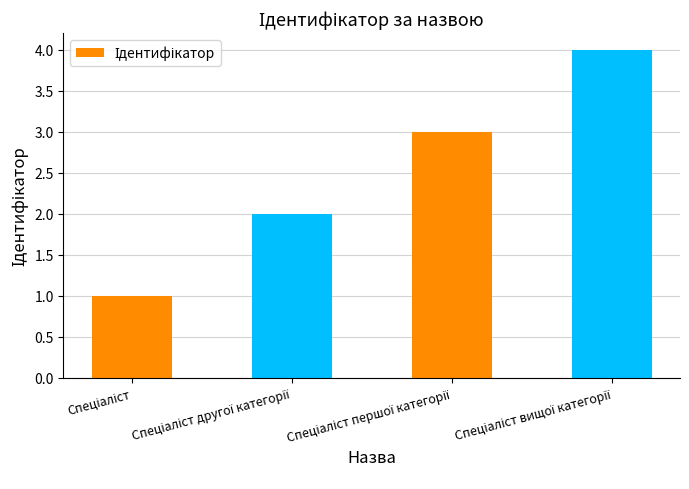

What is the difference between the maximum and minimum values?

3